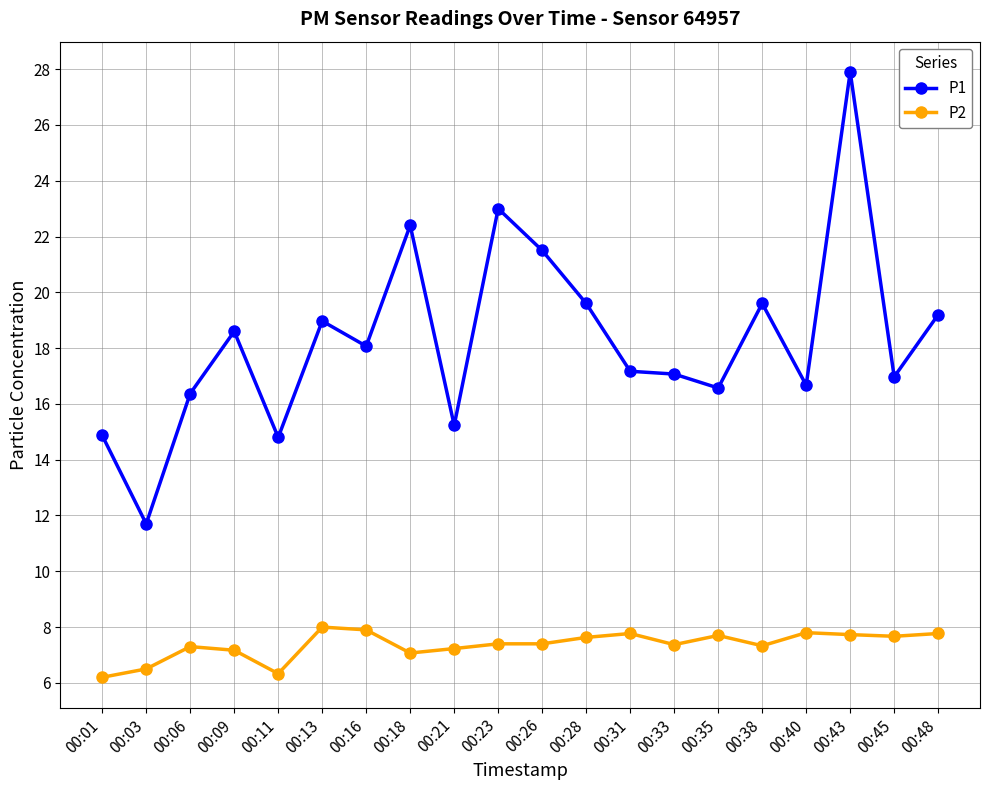

At which category does P1 reach its first local peak?

00:09